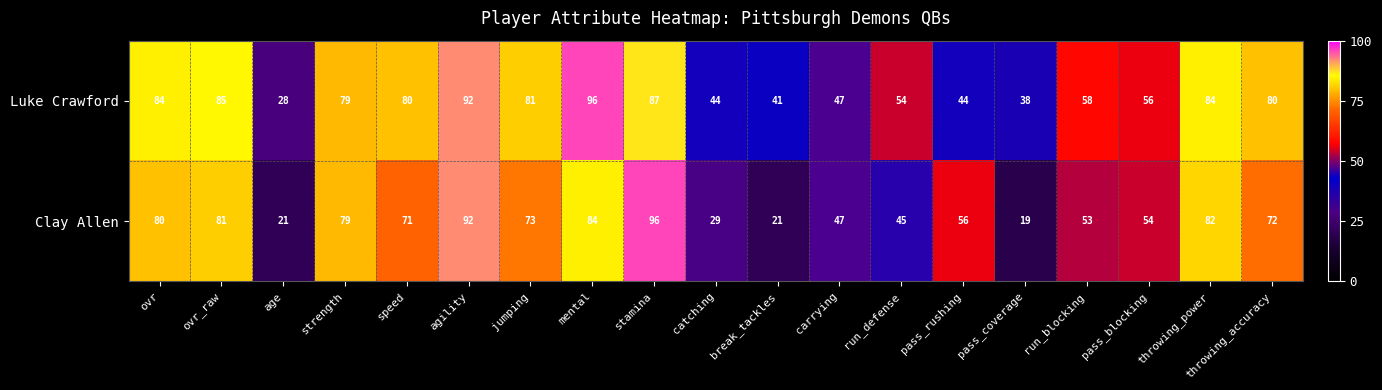

The Clay Allen series shows 72 at throwing_accuracy. True or false?

True